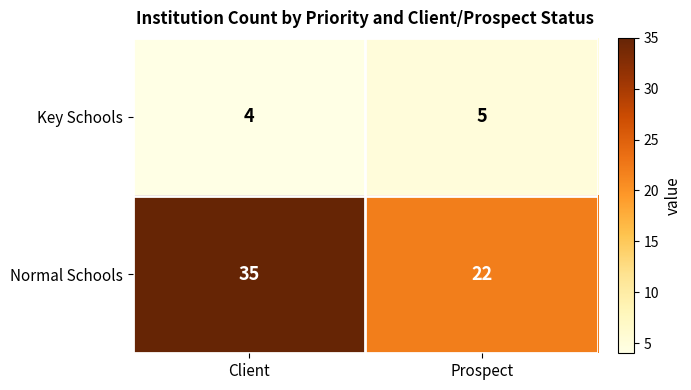

At how many categories does at least one series exceed 29?

1